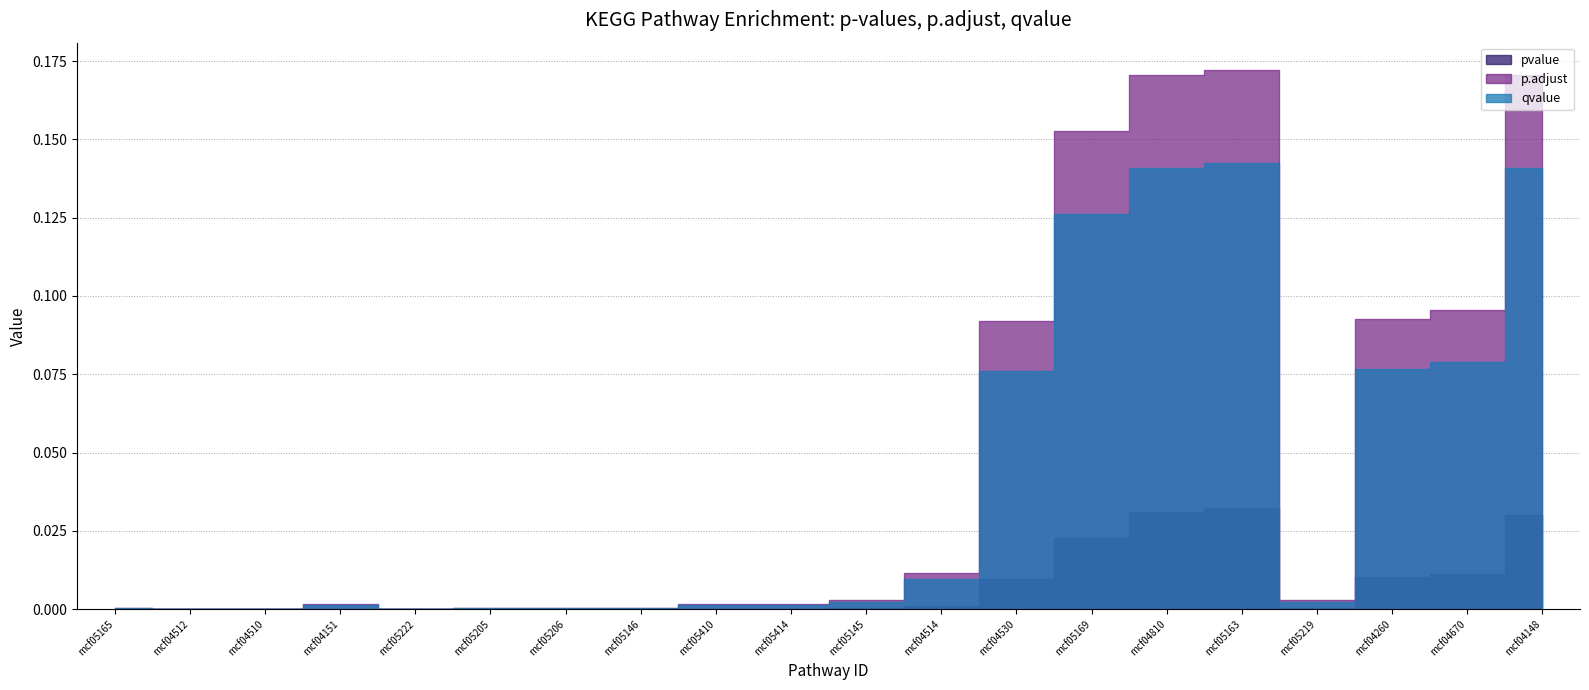

What position from the right is mcf05206?

14